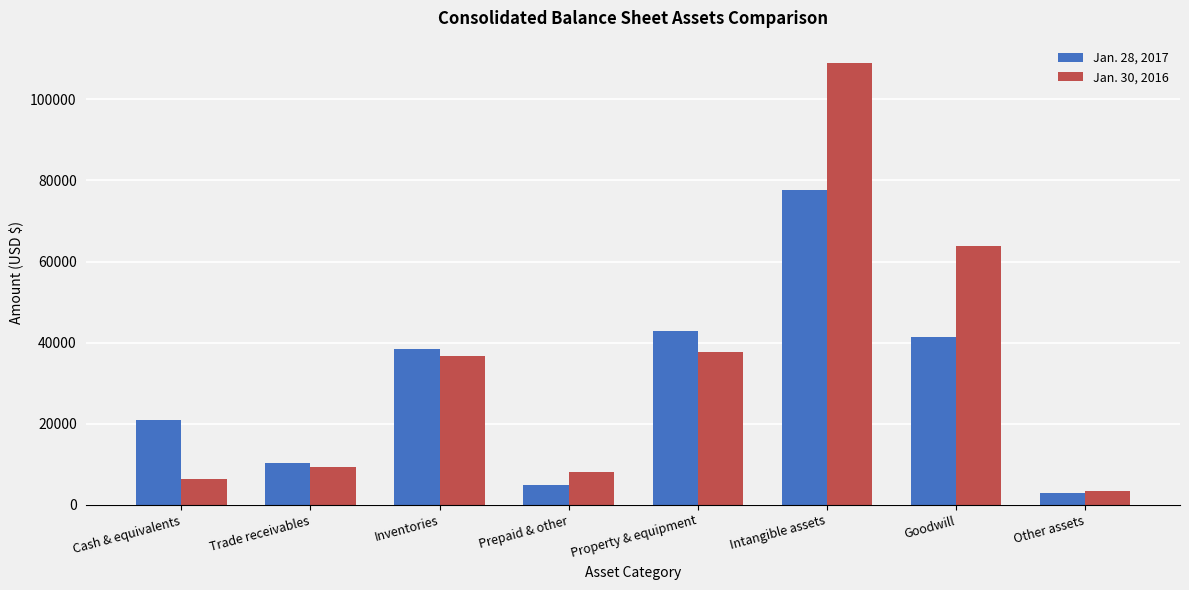

List the series in order of their peak value, highest first.

Jan. 30, 2016, Jan. 28, 2017